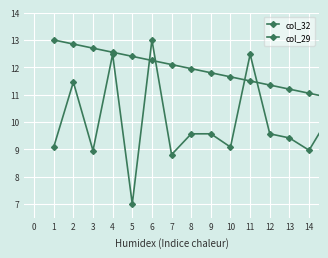

How many values in the col_29 series exceed 9?

11